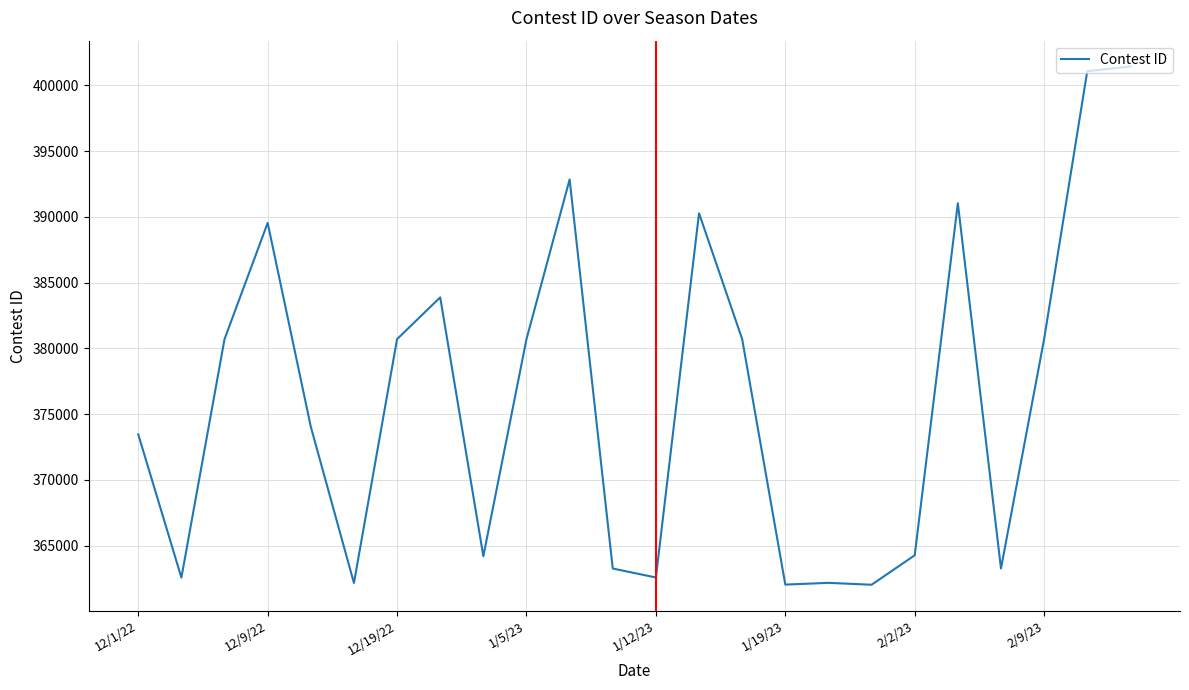

What is the maximum value shown in the chart?

401434